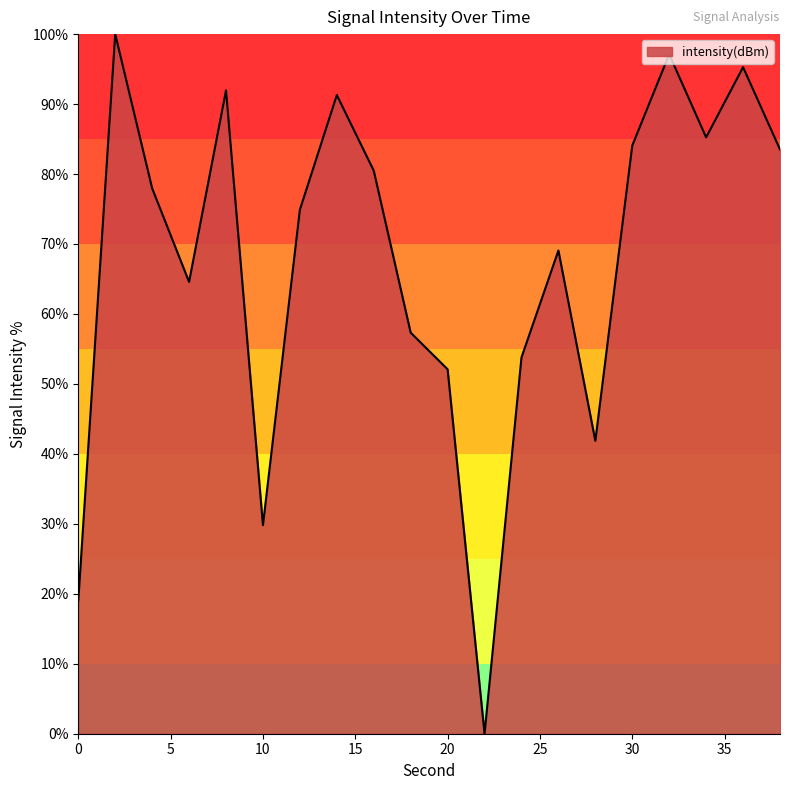

True or false: there are more than 0 points higher than both neighbors.

True